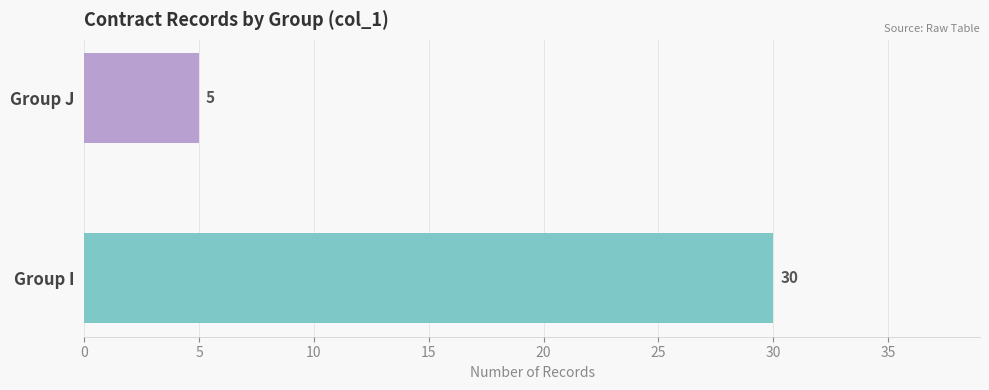

Which has a higher value, Group J or Group I?

Group I